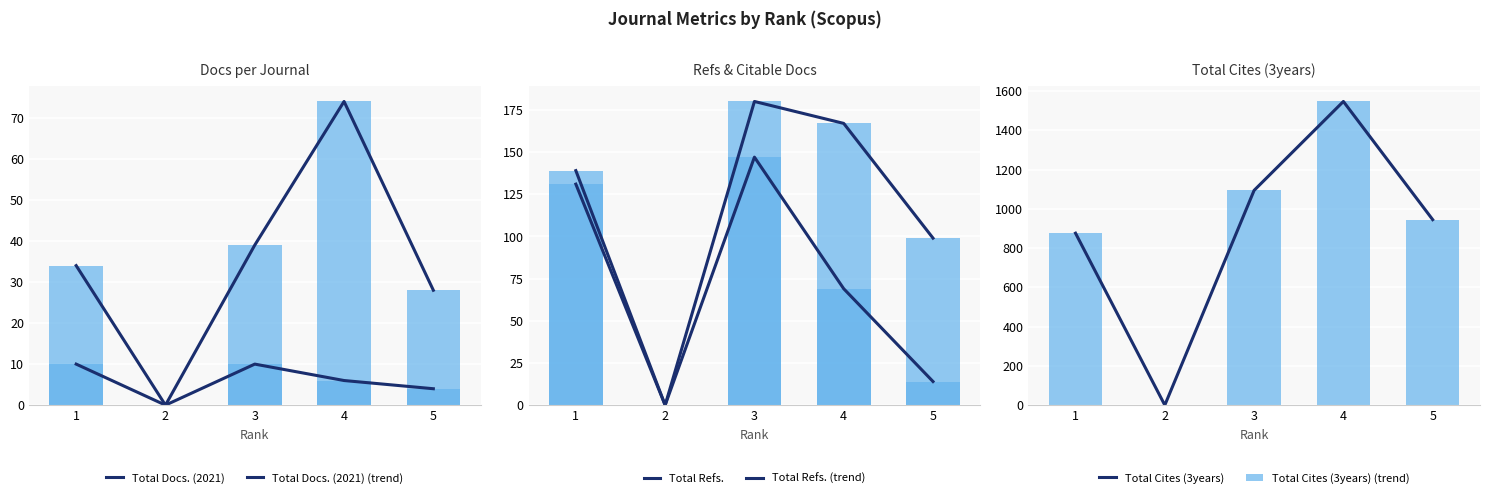

Which has a higher value, 4 or 2?

4